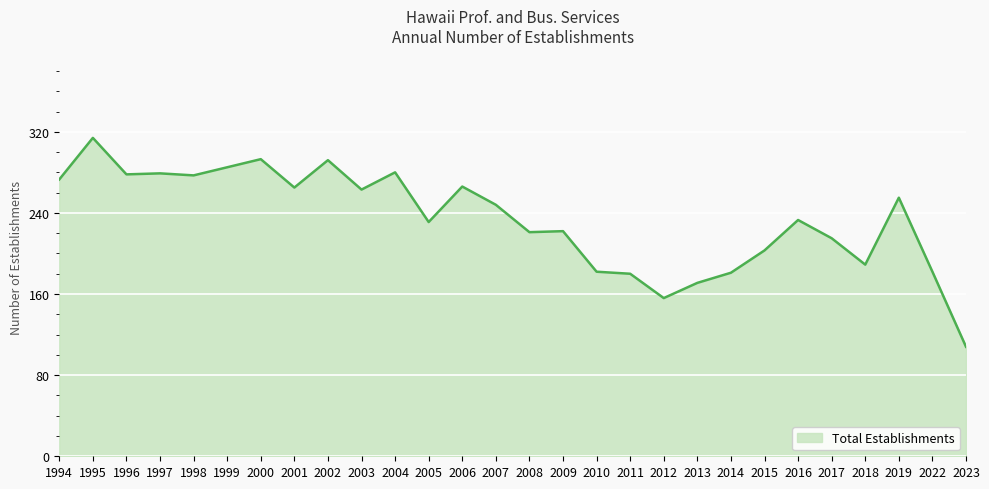

What is the sum of all values?

6542